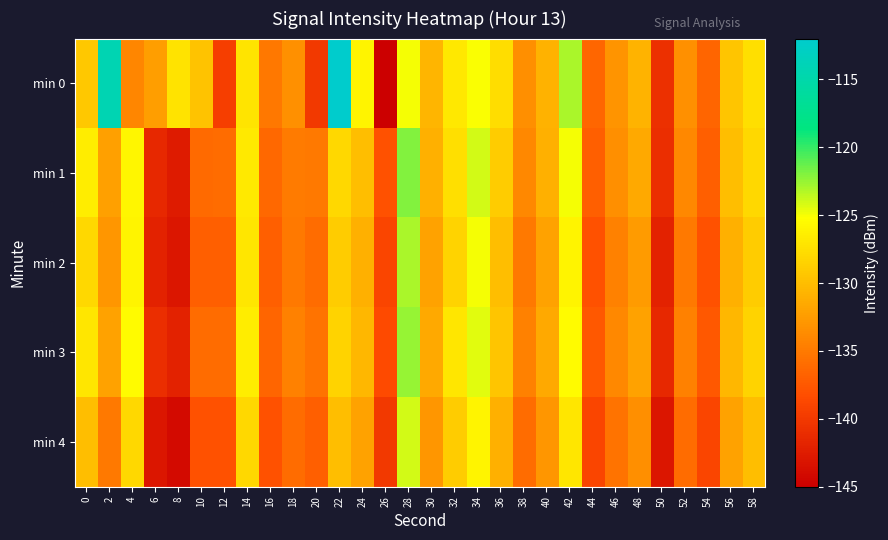

How many data points does each series have?

30